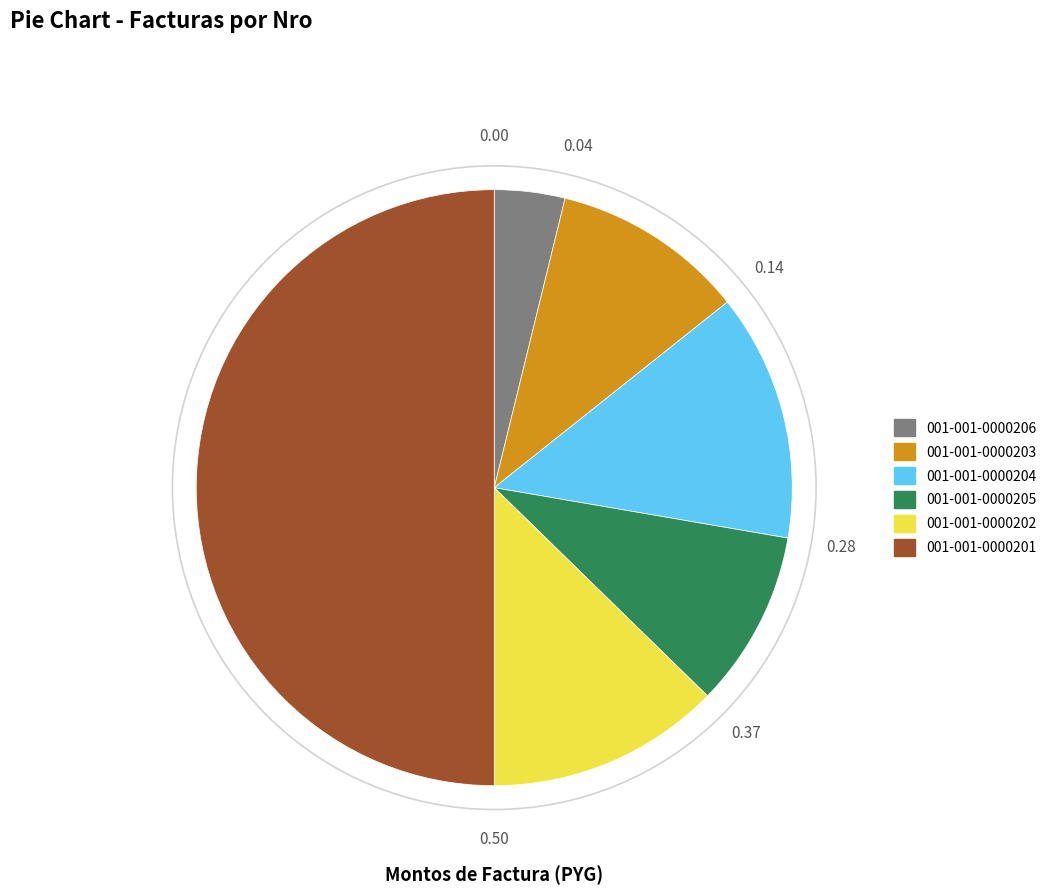

True or false: 001-001-0000203 accounts for 10% of the total.

True